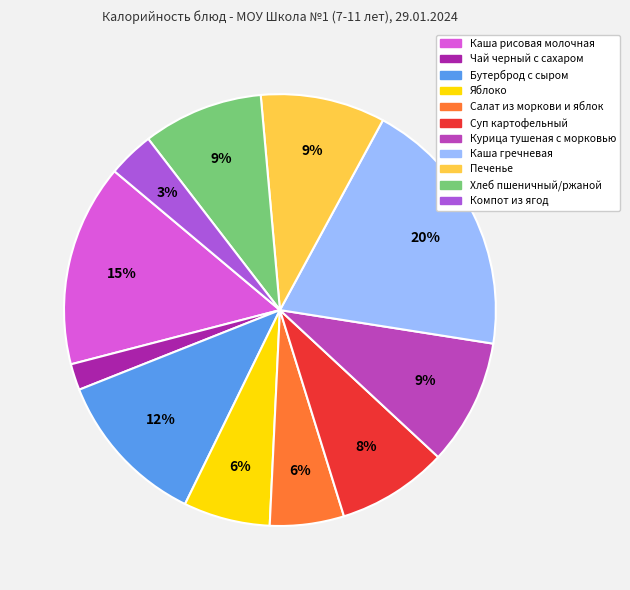

Is there any slice that represents more than half of the pie?

No